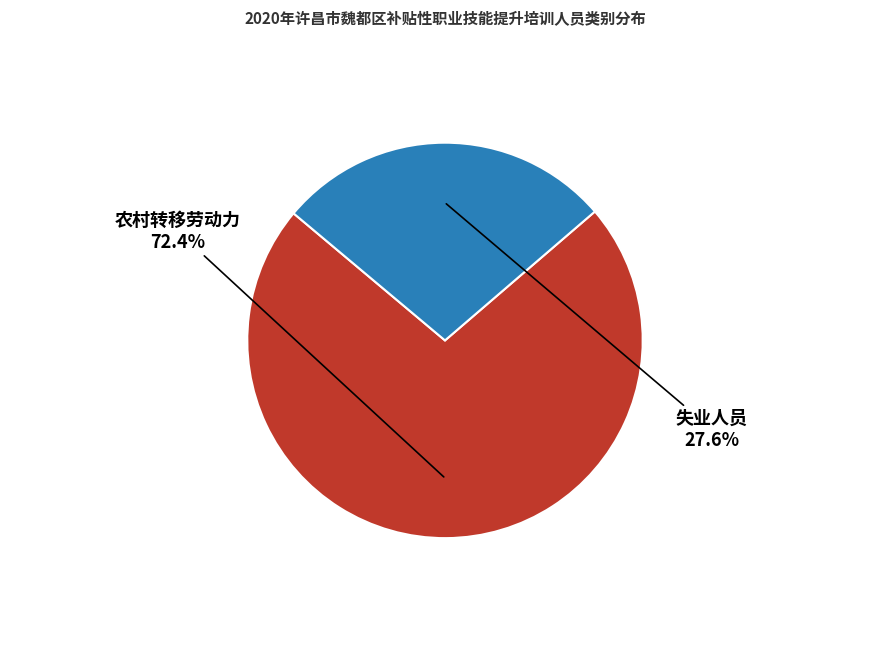

True or false: 失业人员 accounts for 28% of the total.

True